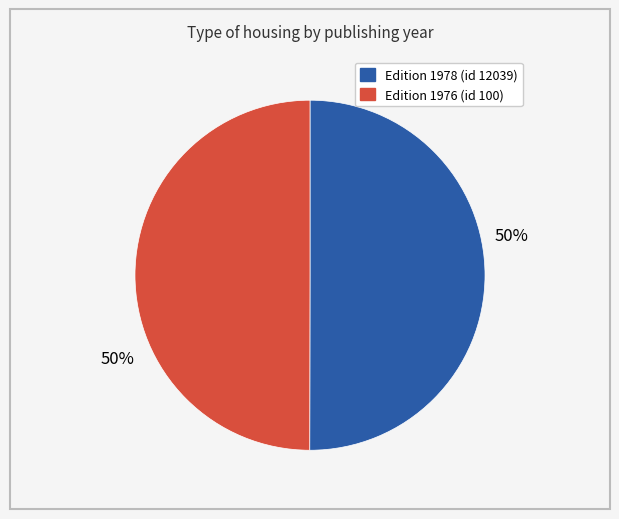

To the nearest percent, what is the average slice percentage?

50%